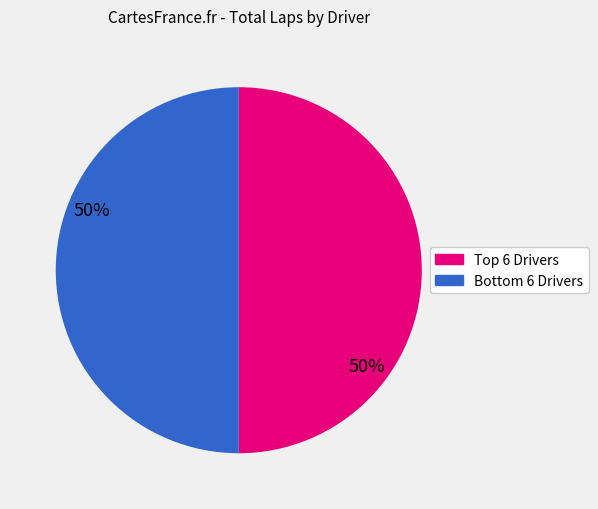

How many segments does this pie chart have?

2